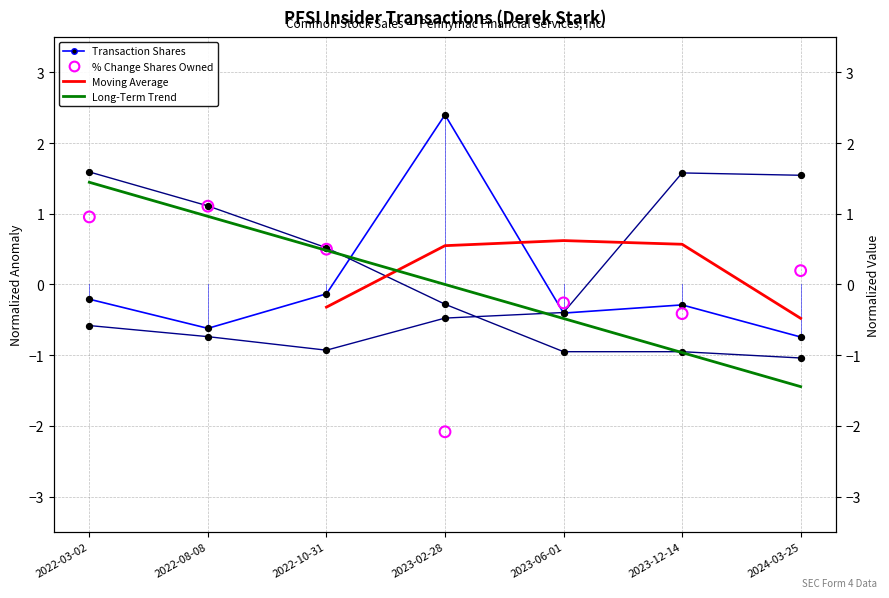

Is the value of pctchgSharesOwned at 2023-06-01 greater than the value of sharesOwnedFollowingTransaction at 2022-08-08?

No